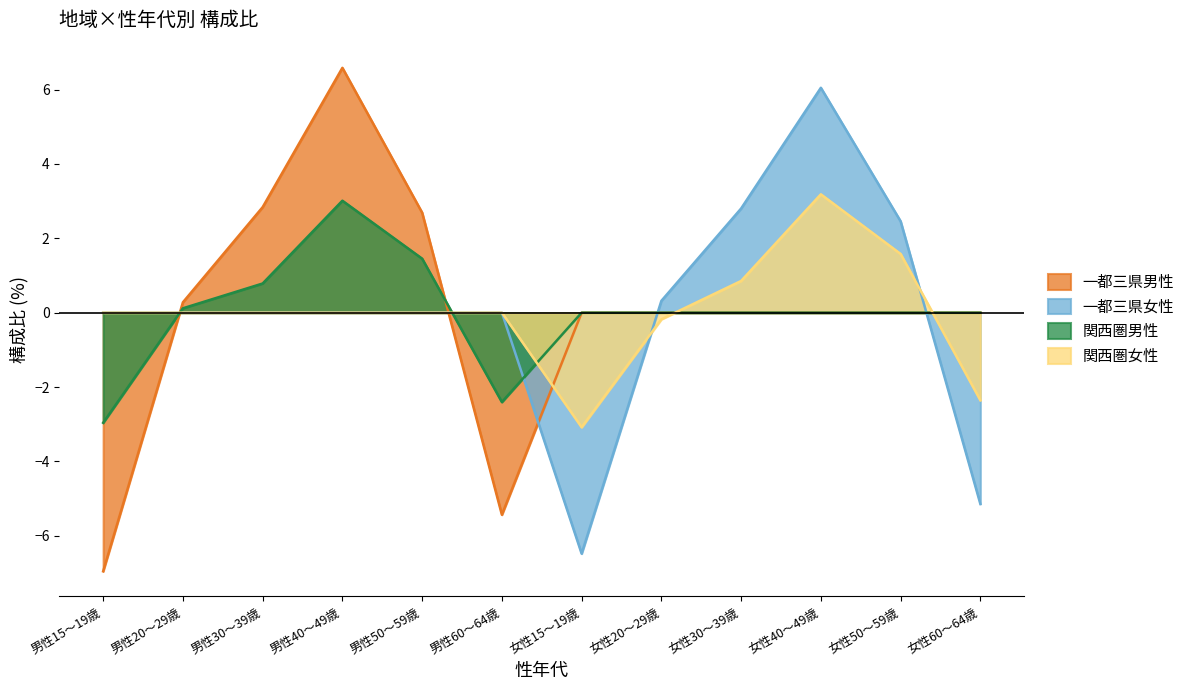

Is the value of 関西圏男性 at 女性60～64歳 greater than the value of 関西圏女性 at 男性40～49歳?

No